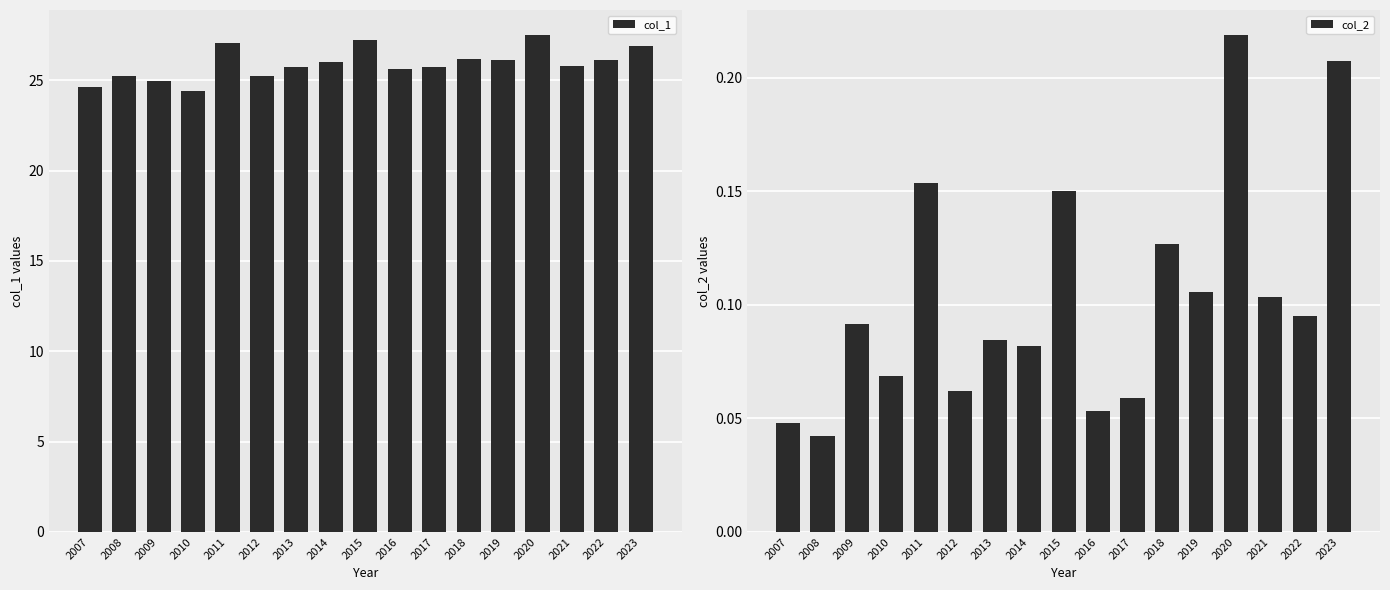

Are the bars horizontal?

No